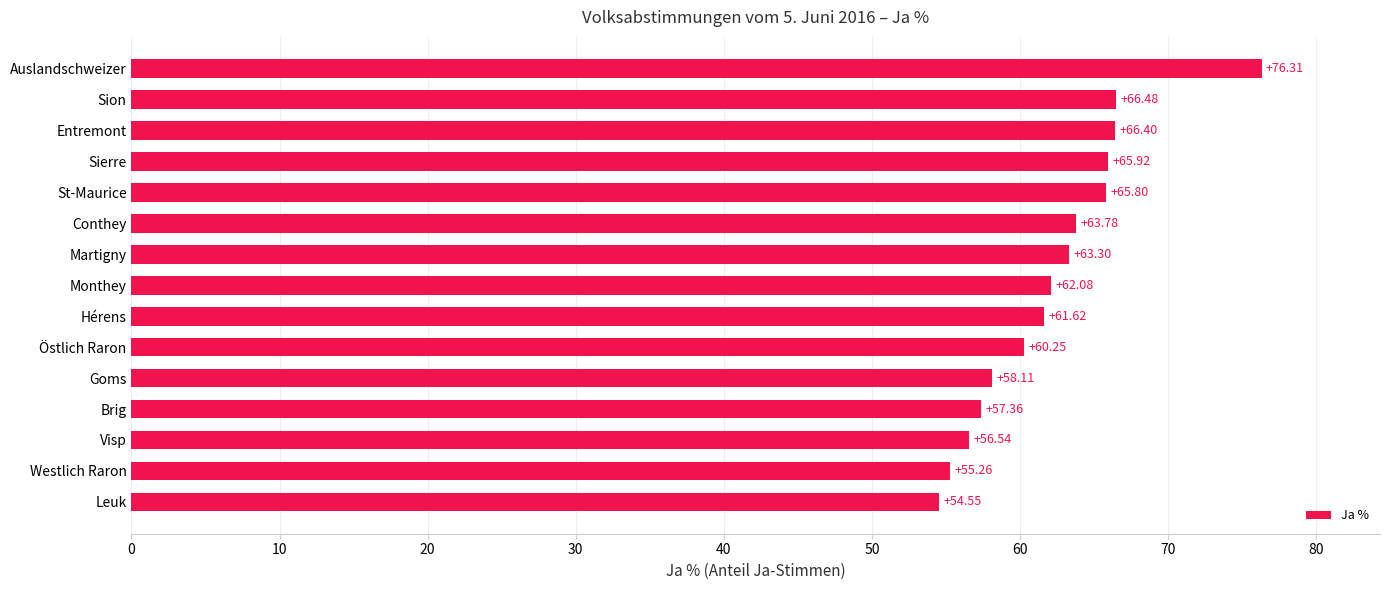

What is the difference between the values at Sierre and Auslandschweizer?

10.4